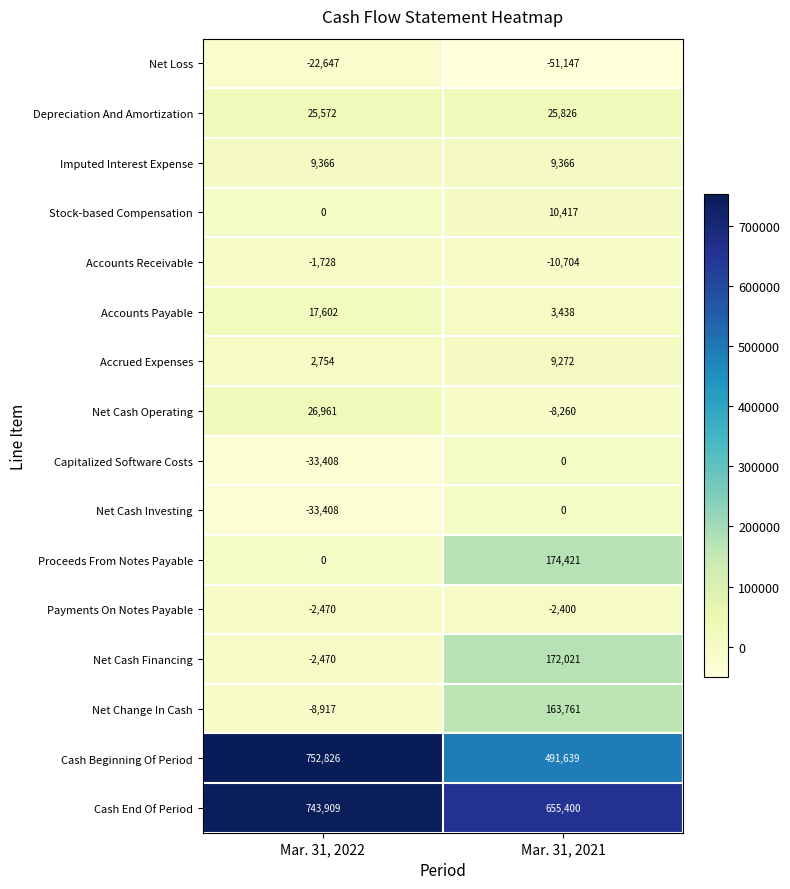

What is the difference between the highest and lowest values at Mar. 31, 2021?

706547